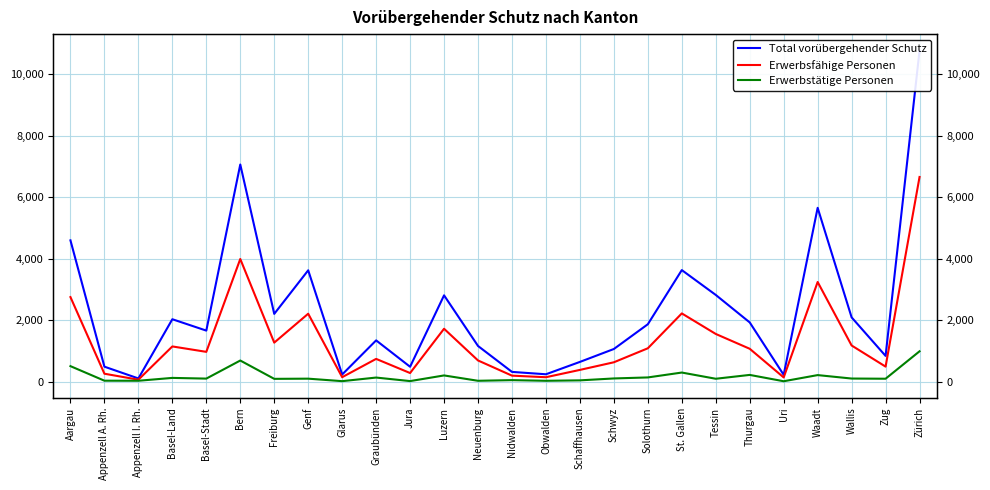

What is the value of the Erwerbstätige Personen point at the 26th from the left?

992